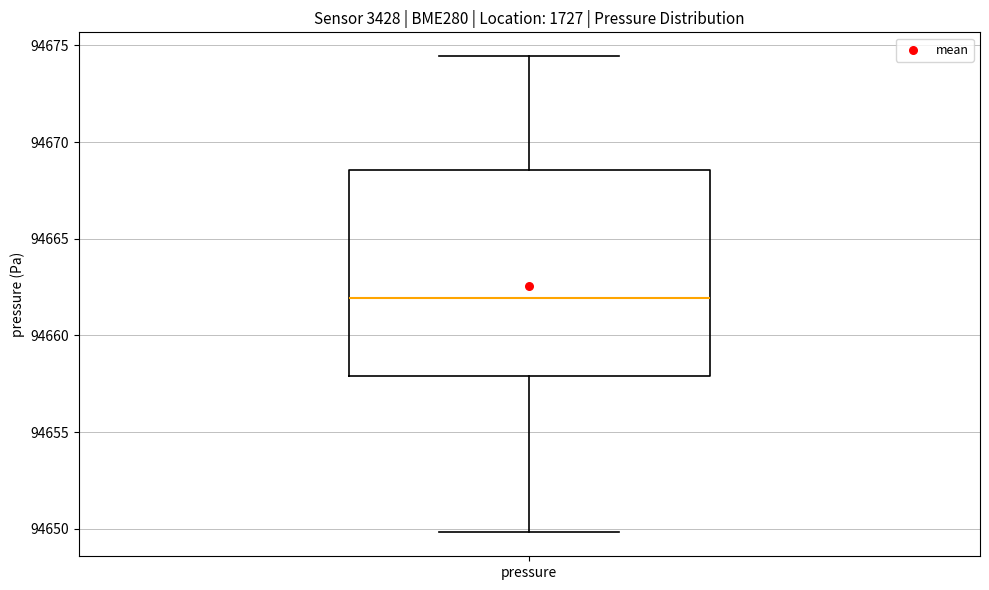

Read this box plot against the y-axis: the position of the median line, the range covered by the box, and the ends of both whiskers. The values are not printed on the chart, so give them approximately, as read against the axis.

median 94662.0, box 94658.0 to 94668.5, whiskers 94650.0 to 94674.5